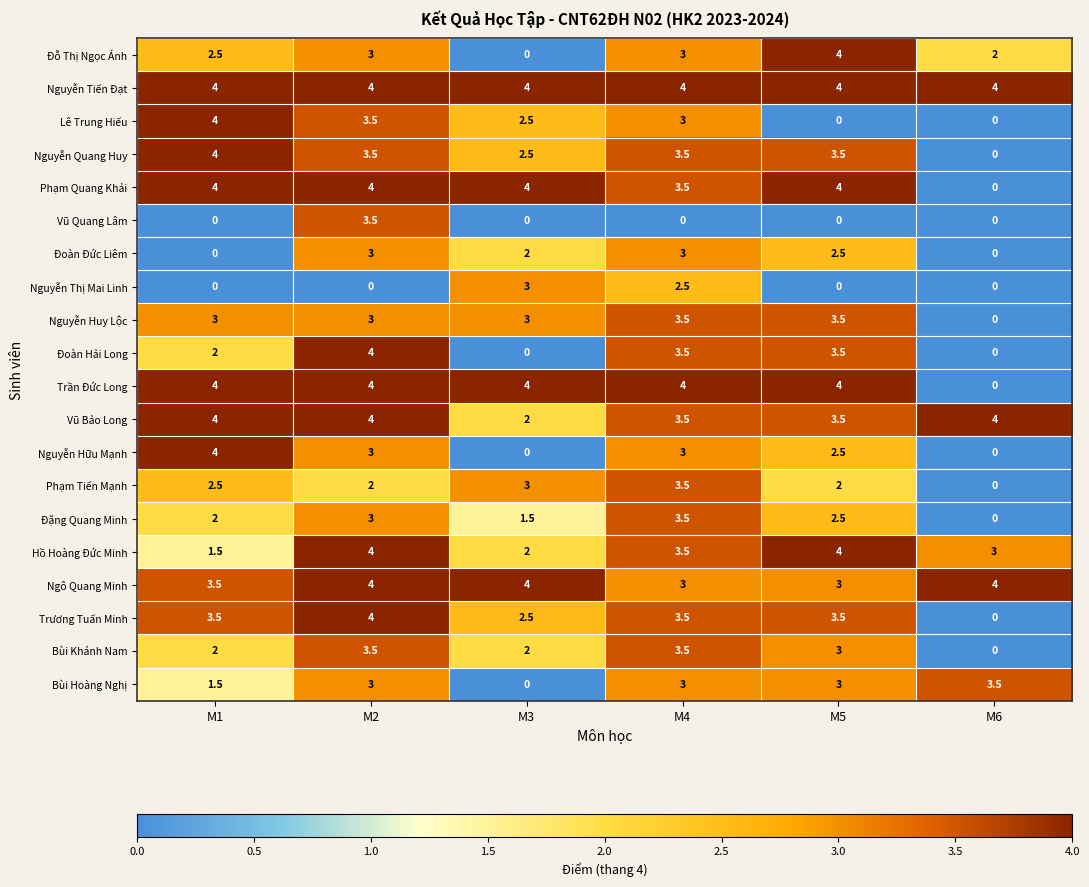

Which series has the largest total across all categories?

Nguyễn Tiến Đạt